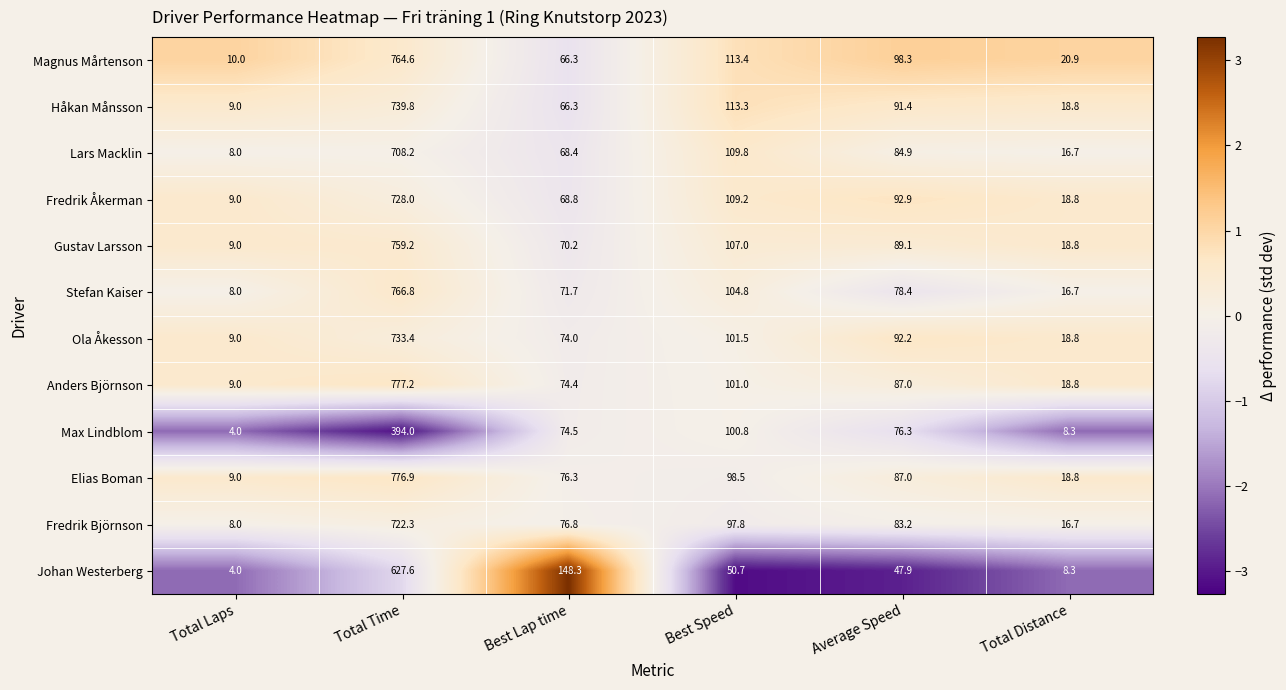

Rank the series by their maximum value, from lowest to highest.

Max Lindblom, Johan Westerberg, Lars Macklin, Fredrik Björnson, Fredrik Åkerman, Ola Åkesson, Håkan Månsson, Gustav Larsson, Magnus Mårtenson, Stefan Kaiser, Elias Boman, Anders Björnson